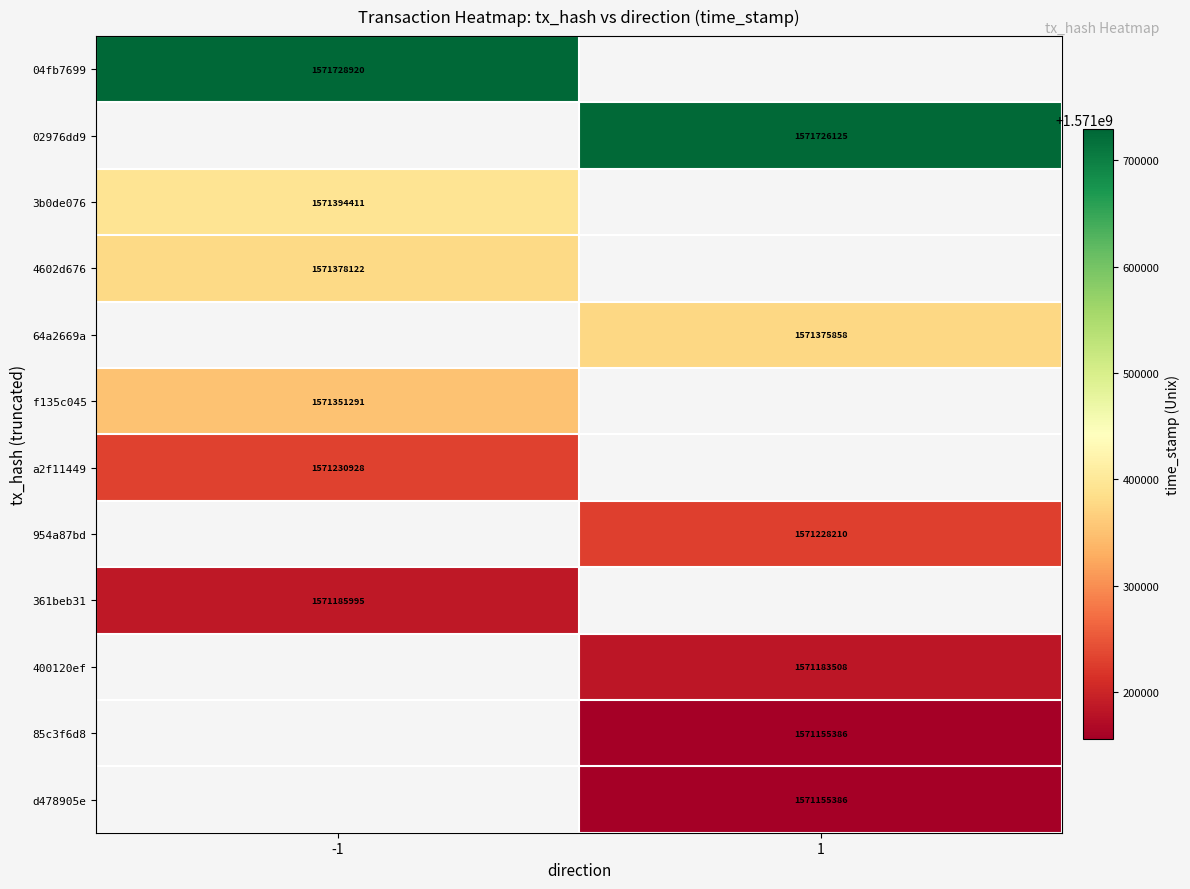

At how many categories does at least one series exceed 1571600331?

2